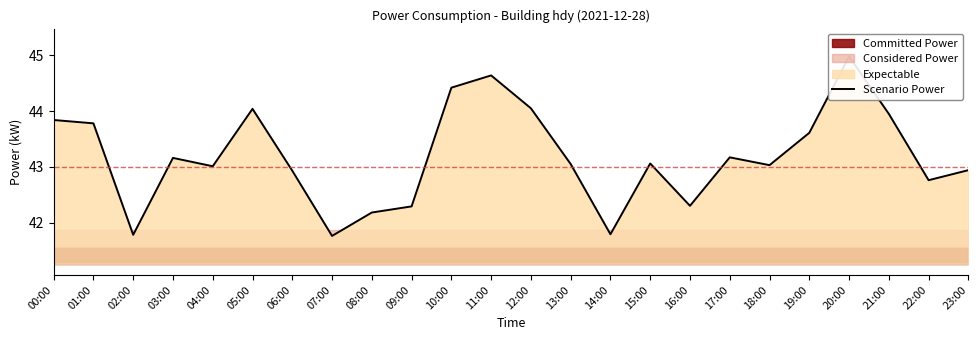

True or false: the data shows 11.5 at 05:00.

False